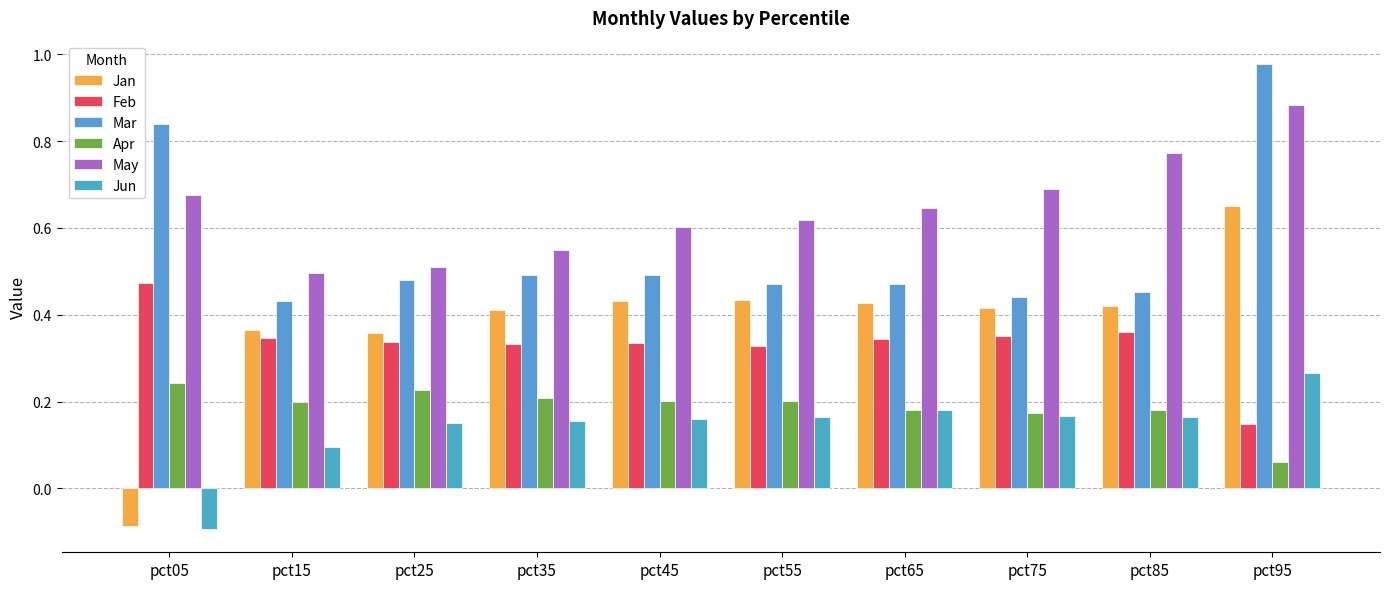

How many Apr values are between 0 and 1?

10